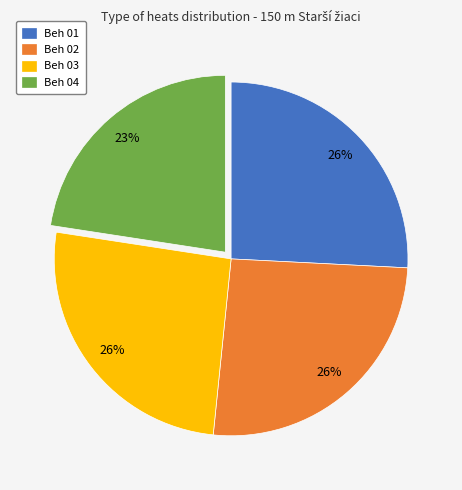

To the nearest percent, what is the difference between the Beh 04 and Beh 02 slice percentages?

3%